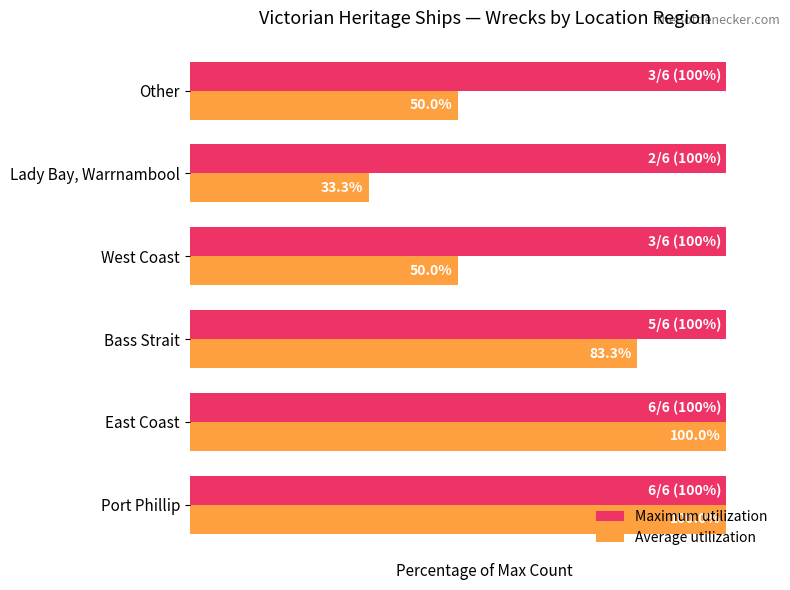

Which series has the widest spread of values?

Average utilization